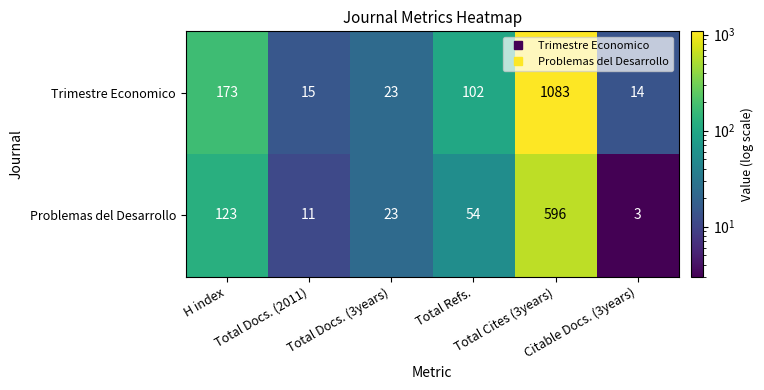

How many values in the Trimestre Economico series are below 102?

3